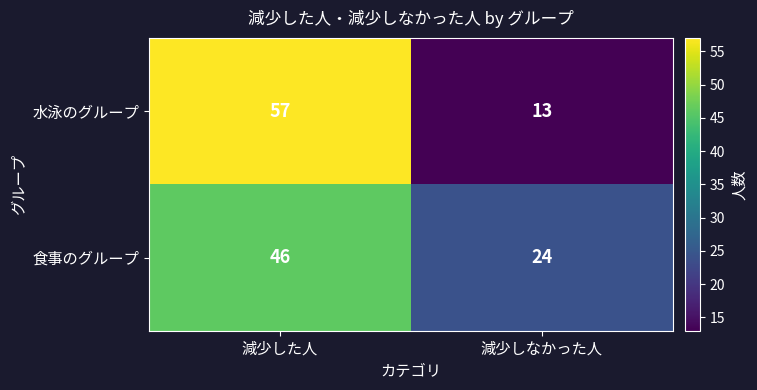

Reading left to right, list all the values displayed in this chart.

水泳のグループ: 減少した人=57	減少しなかった人=13
食事のグループ: 減少した人=46	減少しなかった人=24